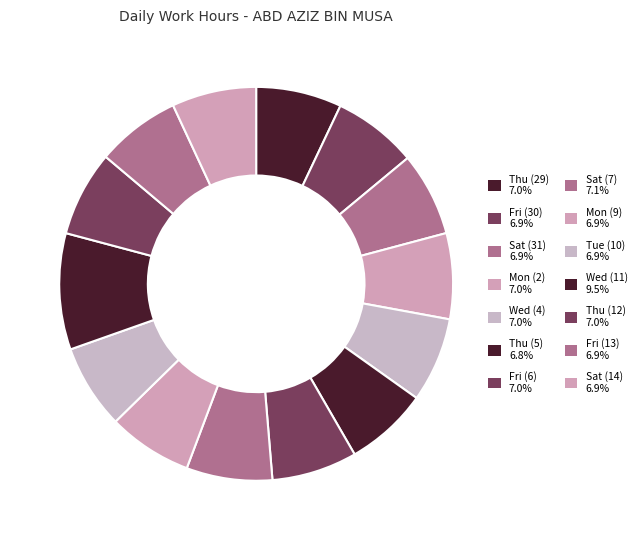

To the nearest percent, what portion does Sat (7) represent?

7%